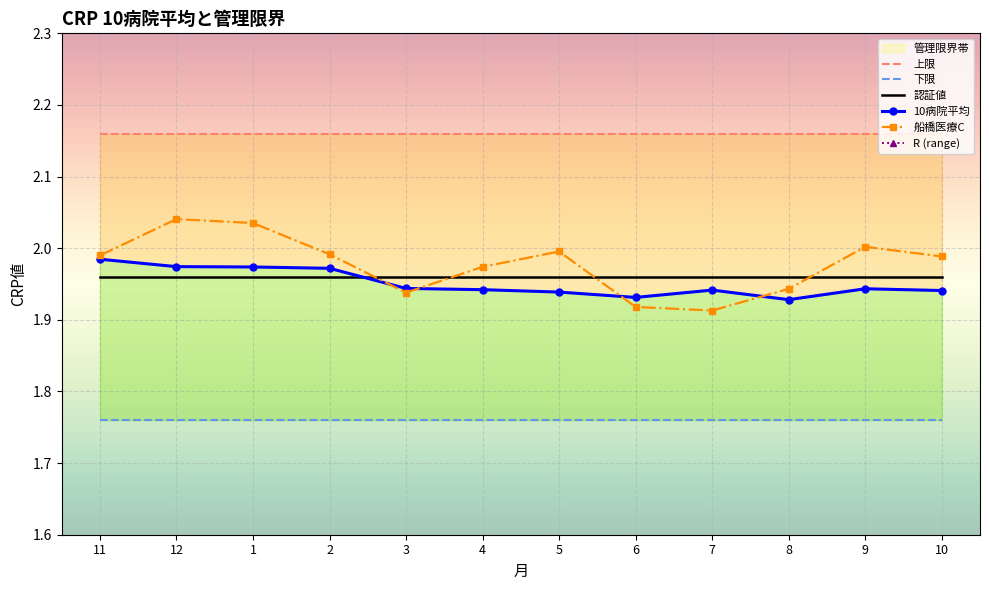

What is the label of the 9th point from the right?

2